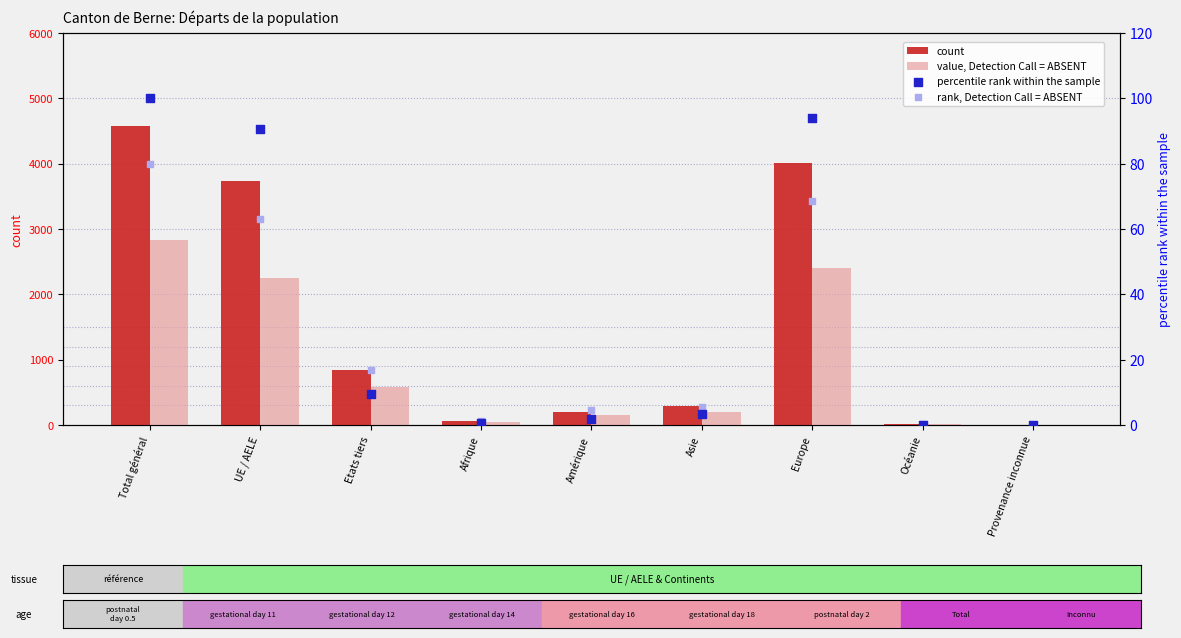

Which series has the largest total across all categories?

count